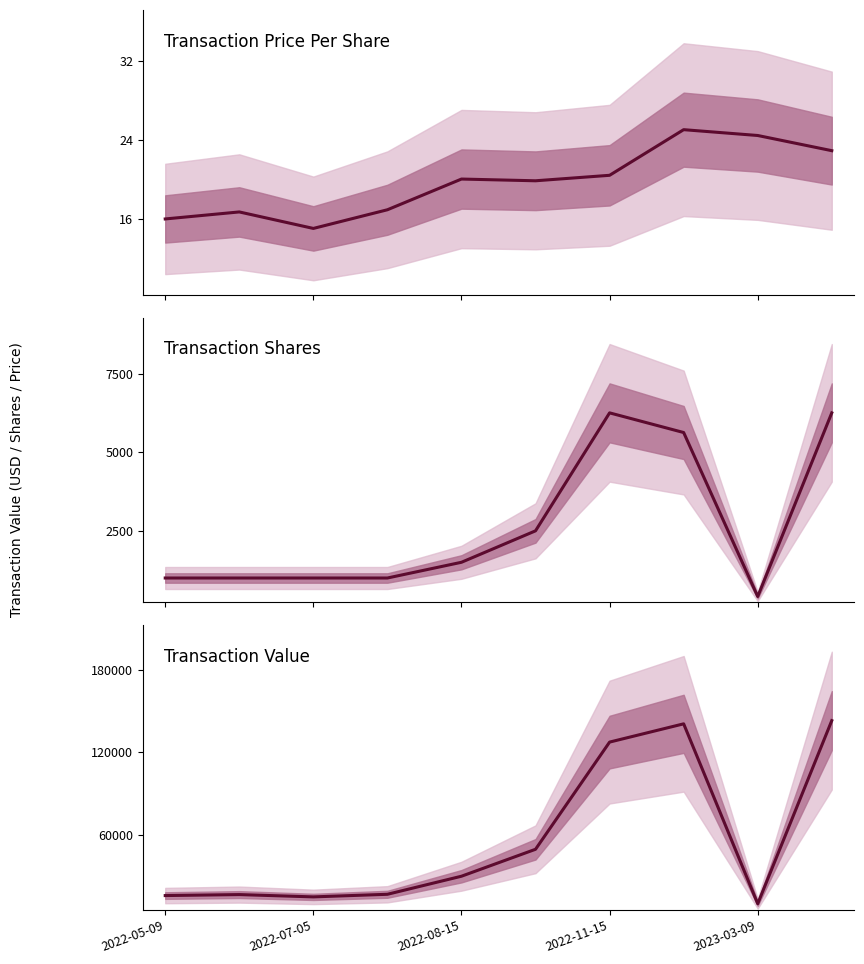

Is the value of Transaction Shares at 6 greater than the value of Transaction Value at 2022-07-05?

No